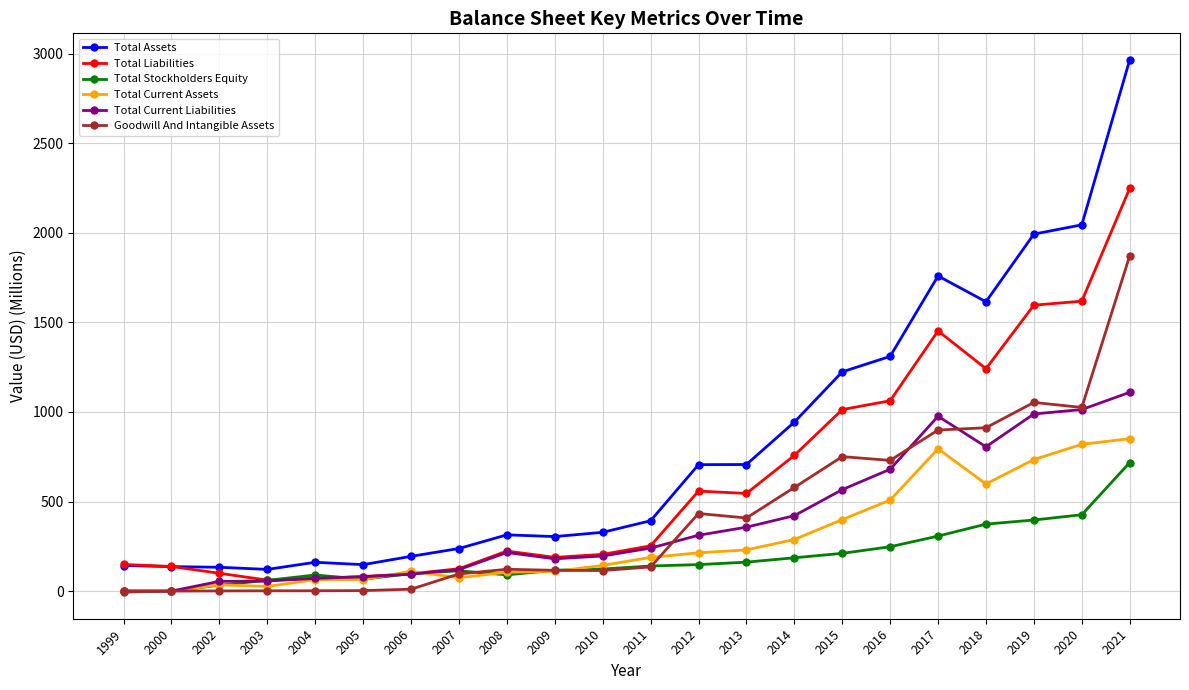

Which label corresponds to the largest value in the chart?

2021